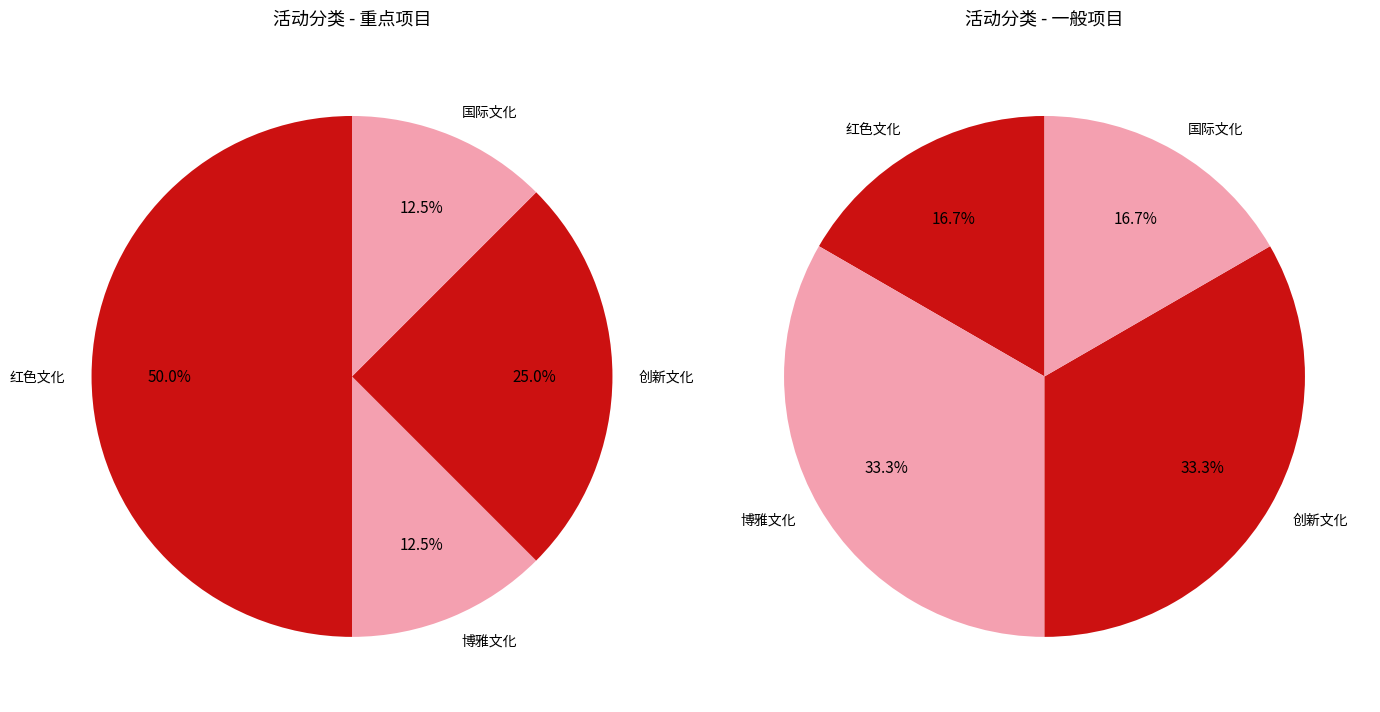

Does 国际文化 account for over 50% of the chart?

No